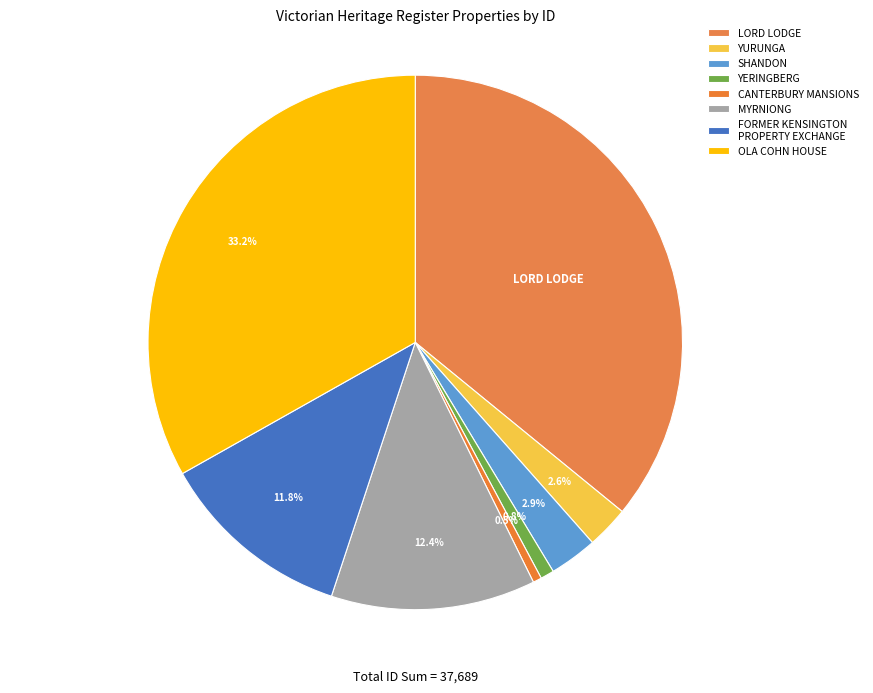

Rank the categories by value from lowest to highest.

CANTERBURY MANSIONS, YERINGBERG, YURUNGA, SHANDON, FORMER KENSINGTON
PROPERTY EXCHANGE, MYRNIONG, OLA COHN HOUSE, LORD LODGE